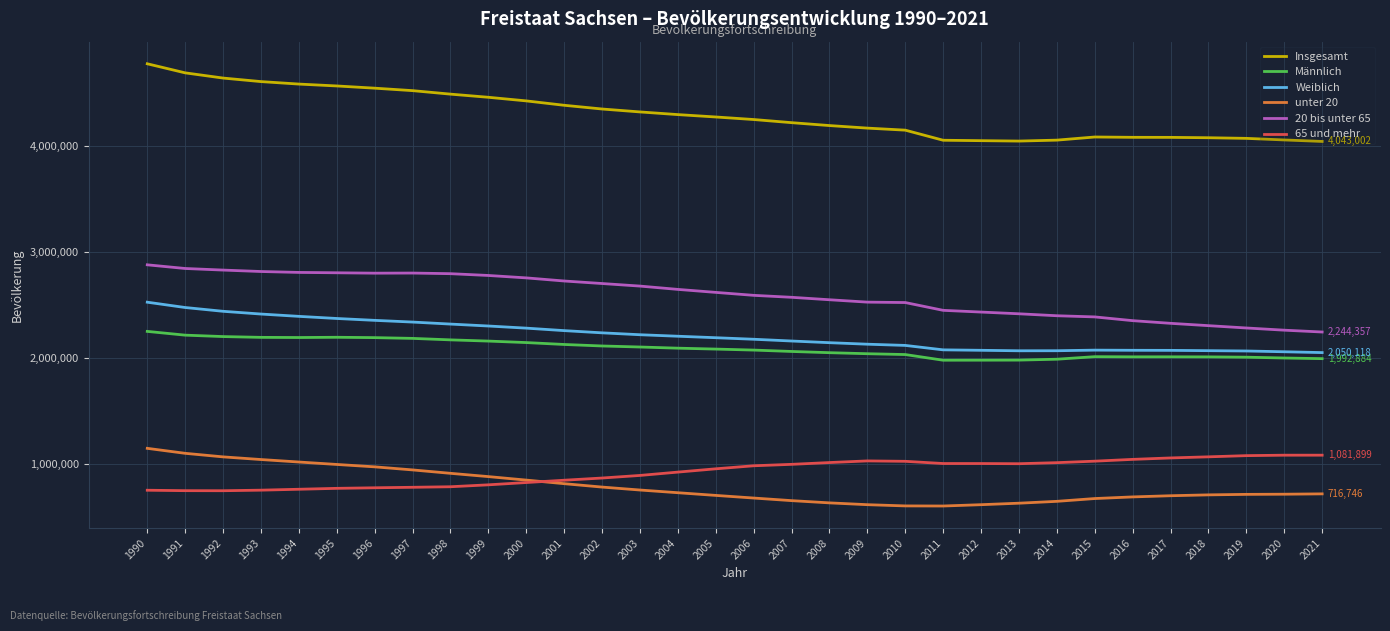

What is the minimum value shown in the chart?

602132